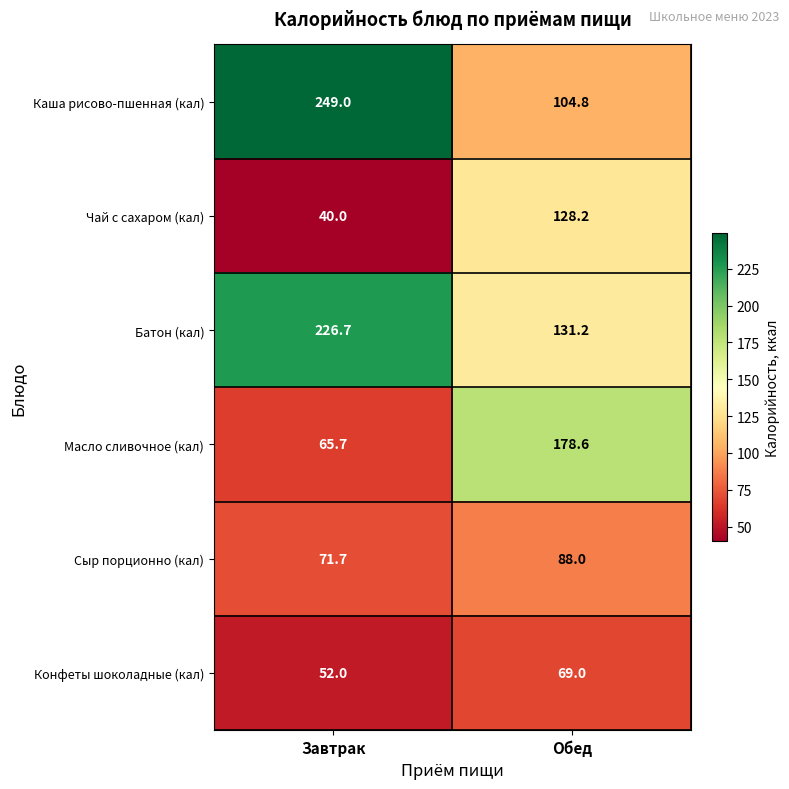

Where is Батон (кал) nearest to the value 178?

Обед